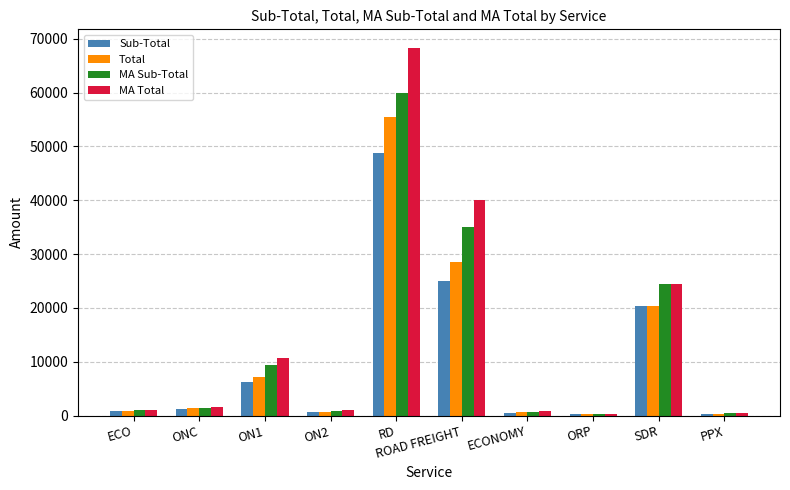

Is the value of MA Sub-Total at ECONOMY greater than the value of Sub-Total at RD?

No